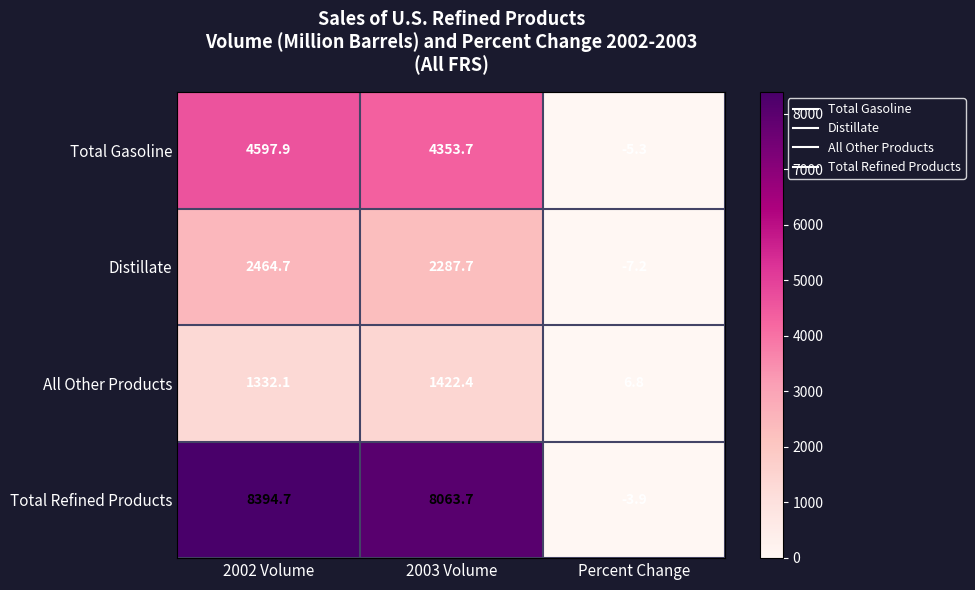

What is the sum of all Total Gasoline values?

8946.3